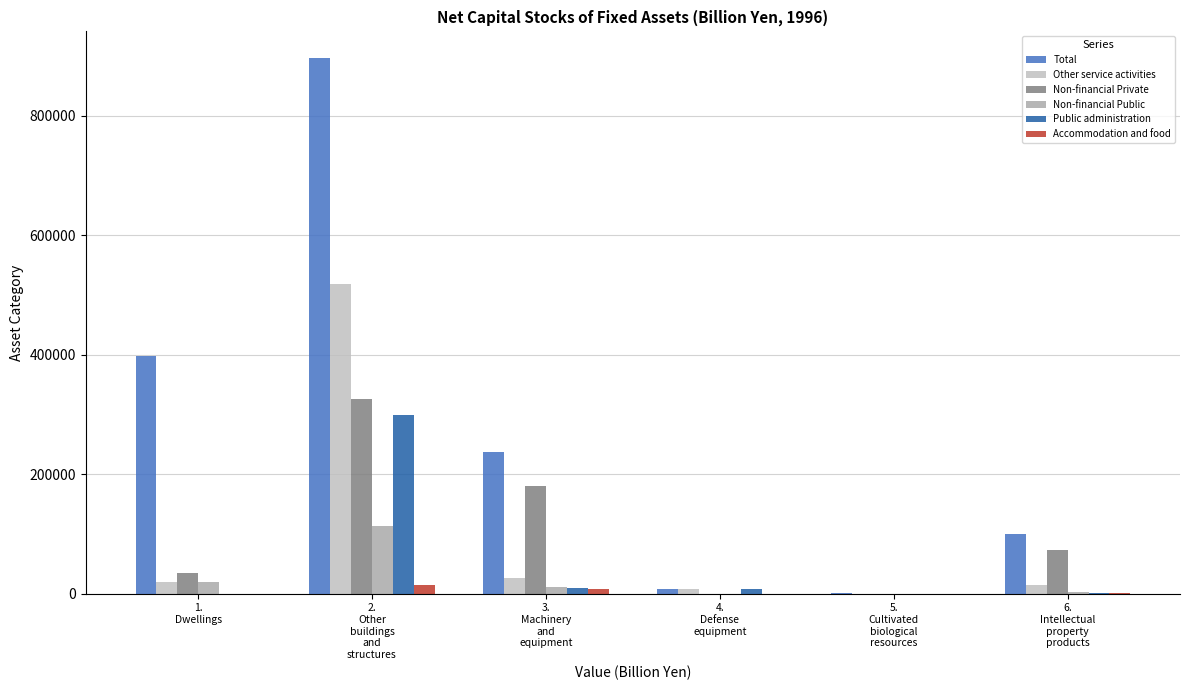

What is the sum of all Non-financial Private values?

613746.4